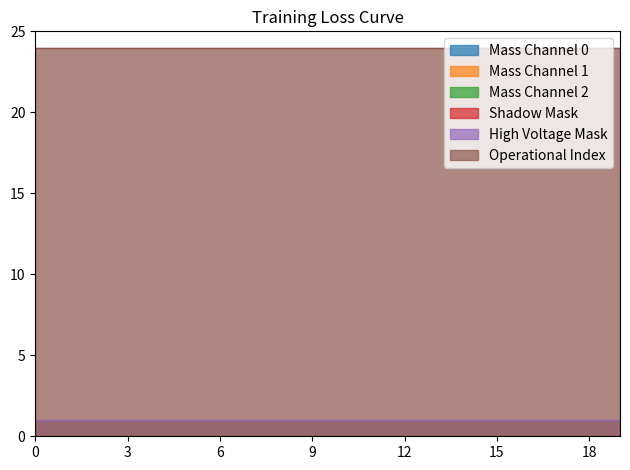

True or false: Mass Channel 2 has a value of 0 at 18.

True